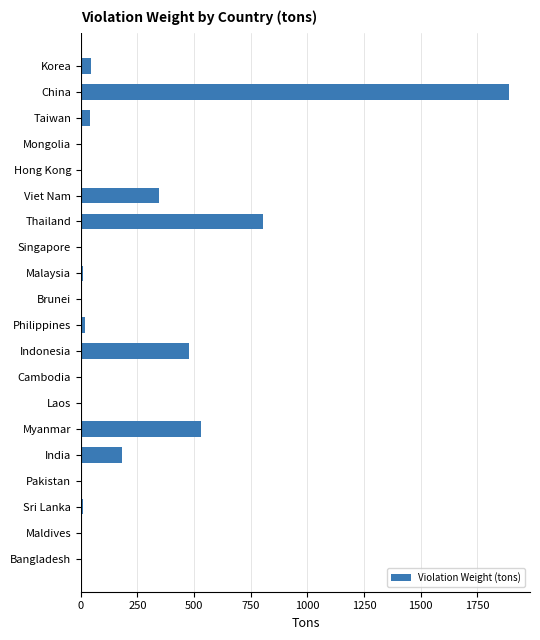

At which label is the value closest to 944?

Thailand